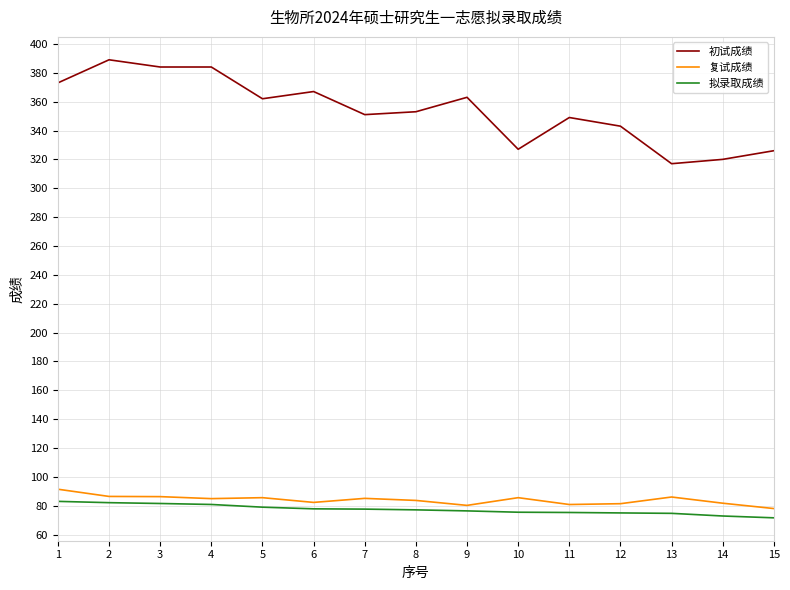

What is the sum of all 复试成绩 values?

1259.5